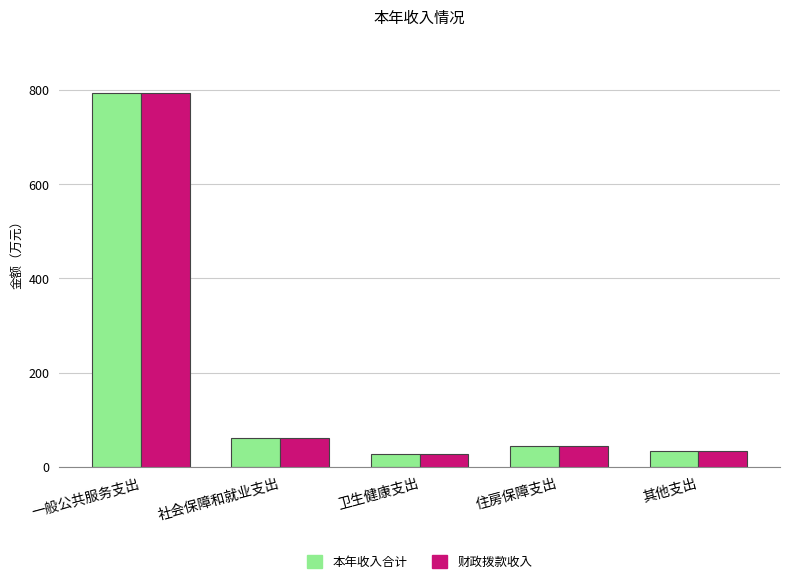

Where is 本年收入合计 nearest to the value 410?

社会保障和就业支出